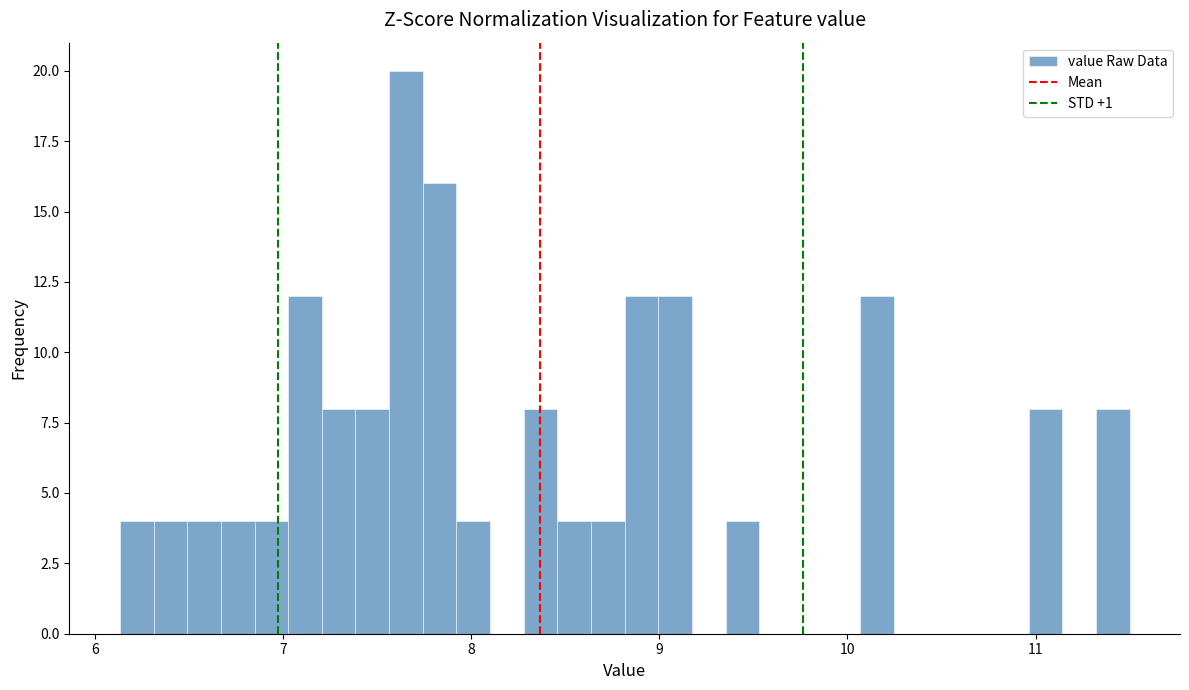

Read against the x-axis, roughly where is the centre of the tallest bar?

7.7